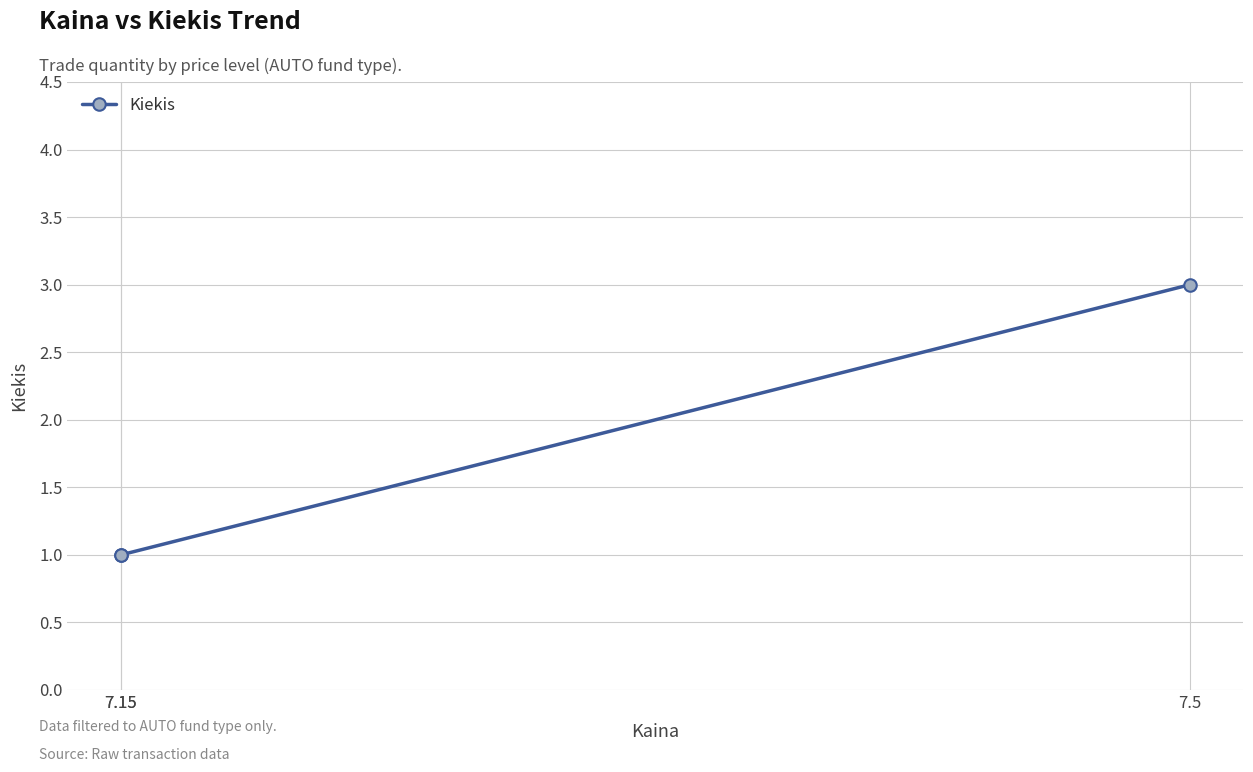

How many series are shown in this chart?

1